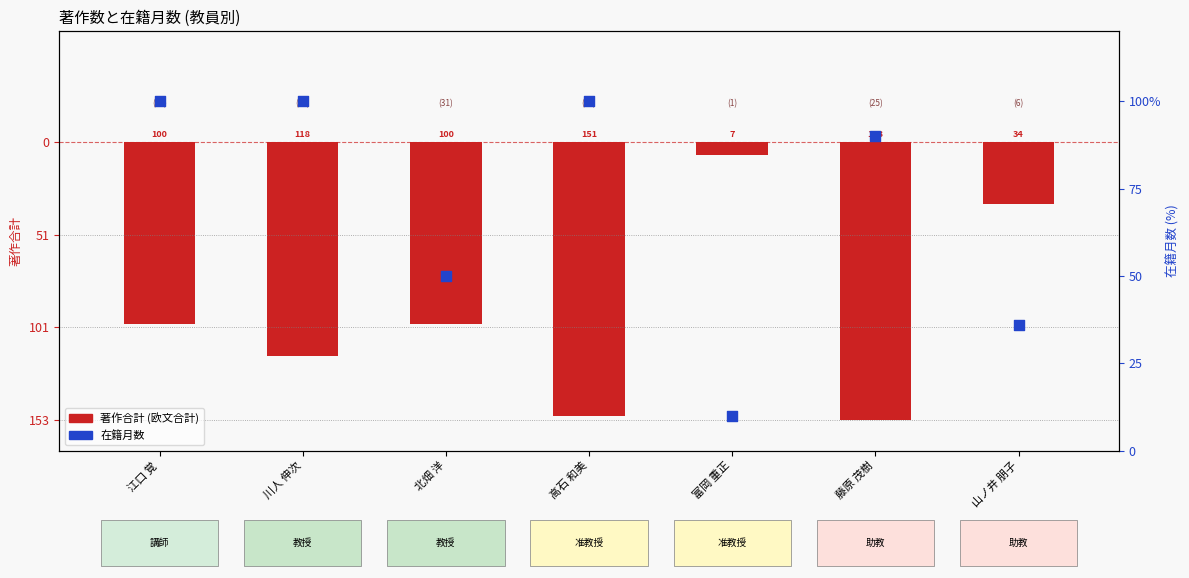

Which series has the widest spread of Y values?

在籍月数